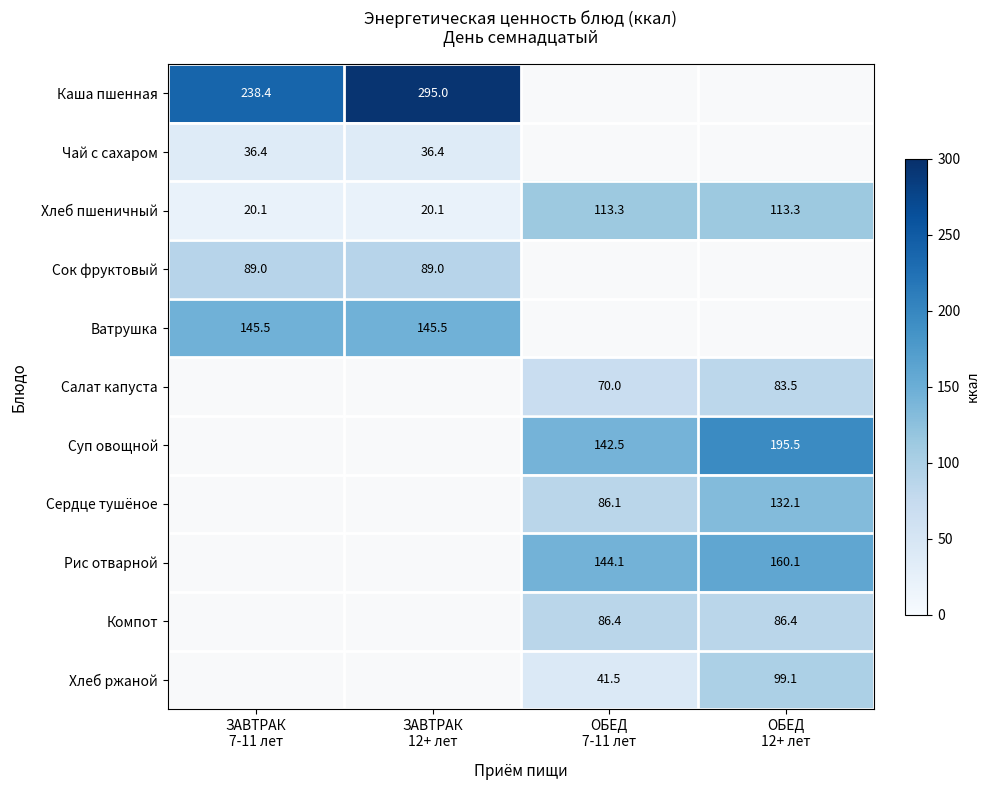

Which has a higher value, ЗАВТРАК
7-11 лет or ОБЕД
7-11 лет?

ЗАВТРАК
7-11 лет